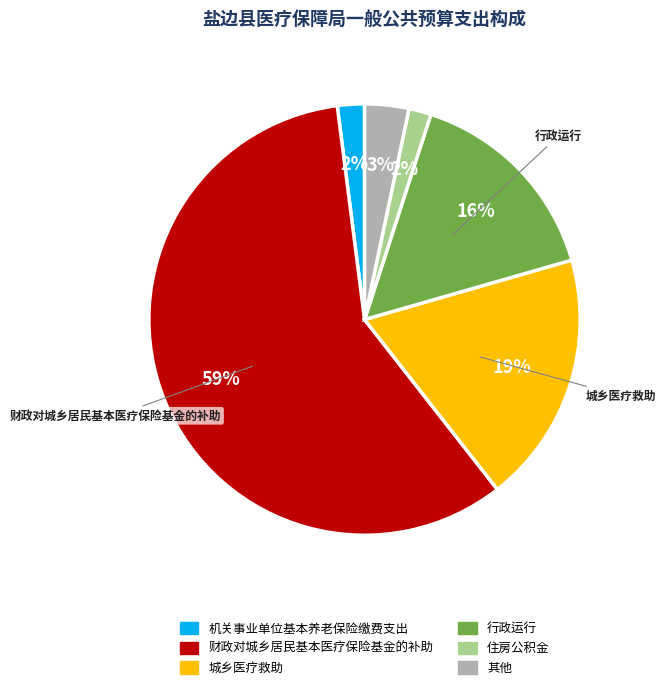

Does any single category account for the majority?

Yes